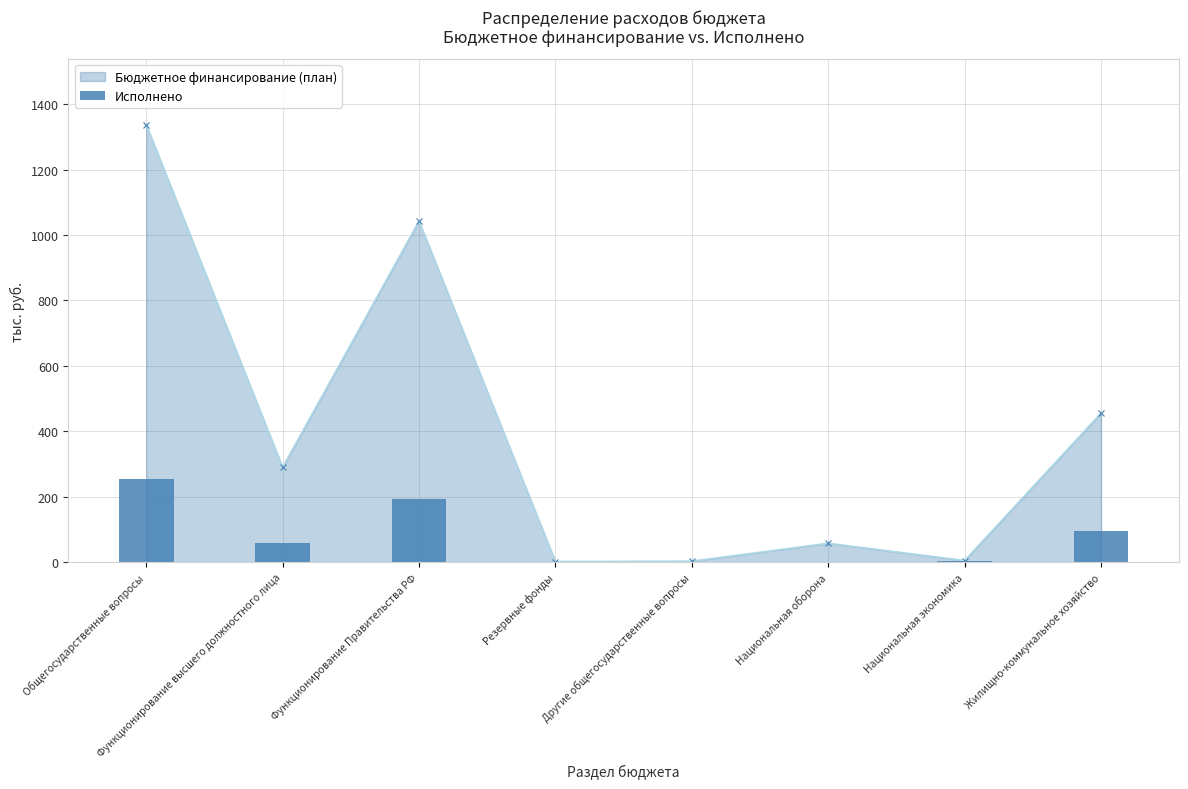

How many interior local valleys does the Бюджетное финансирование (план) series have?

3